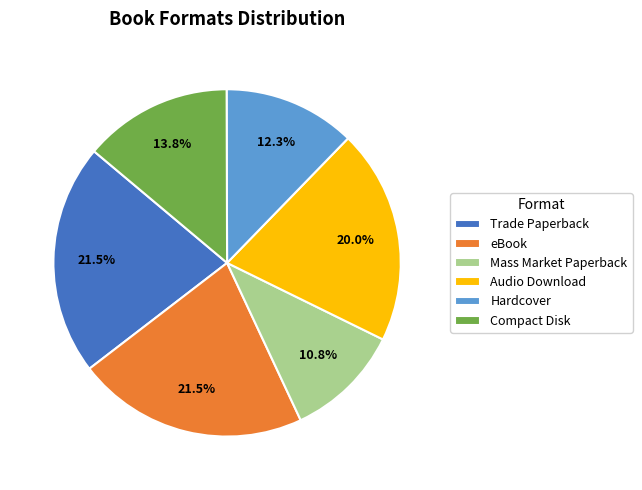

What percentage is NOT represented by Hardcover?

87.7%